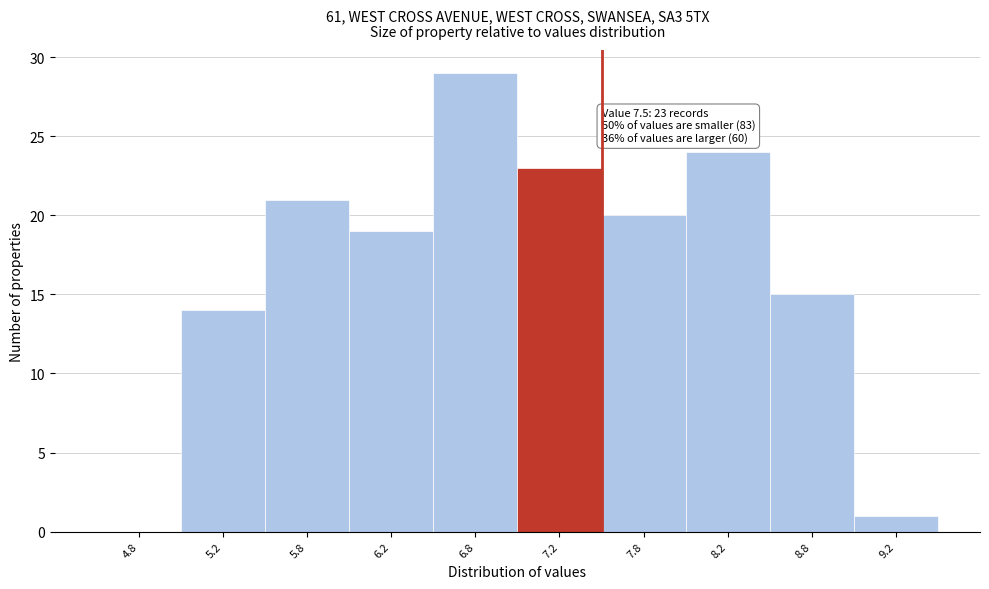

Reading right to left, what are all the values shown in this chart?

9.2=1	8.8=15	8.2=24	7.8=20	7.2=23	6.8=29	6.2=19	5.8=21	5.2=14	4.8=0